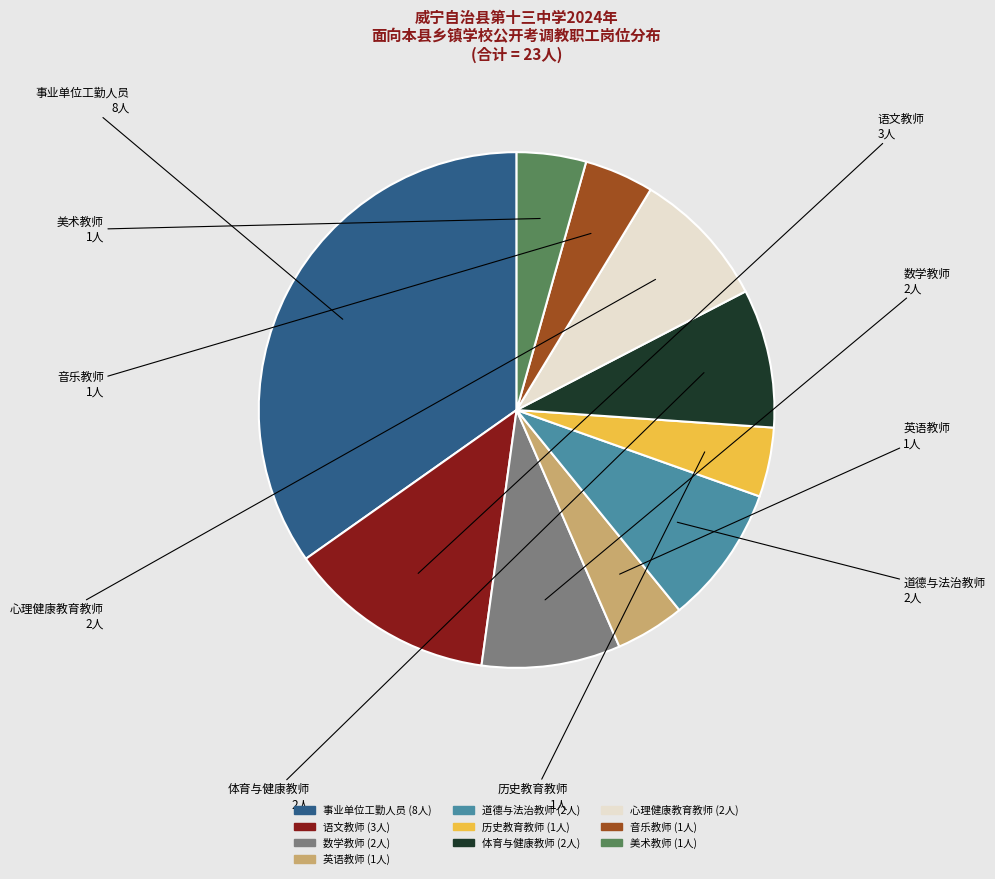

Is it true that 英语教师 is 12% of the pie?

False